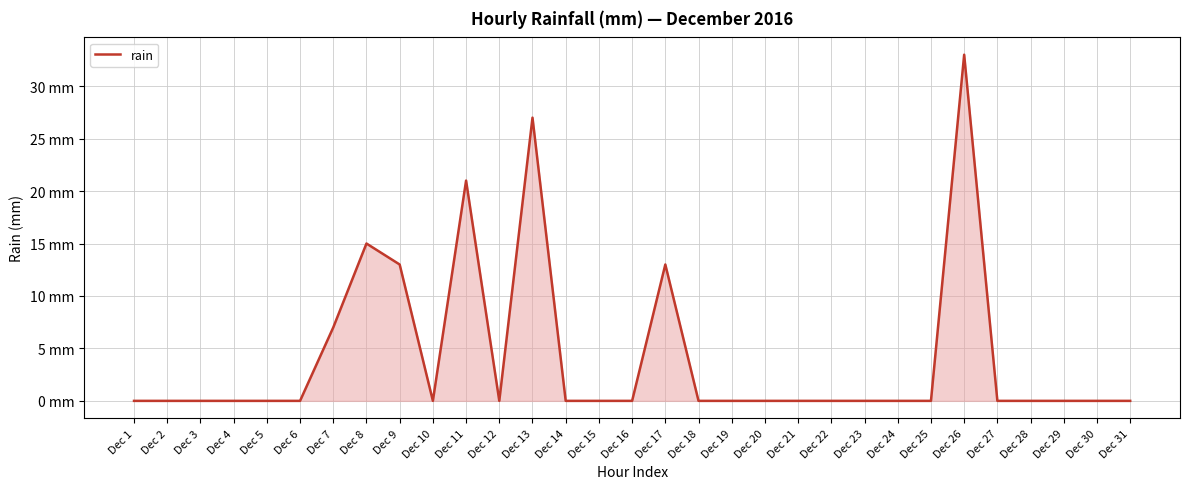

Where is the data nearest to the value 16?

Dec 8